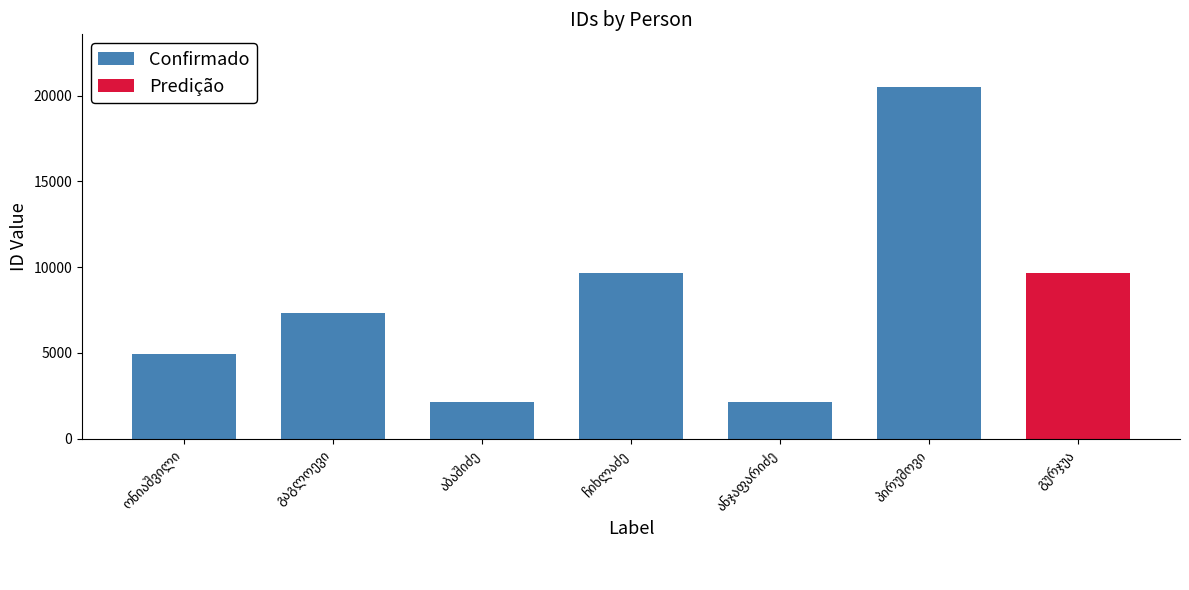

What is the smallest value displayed?

2132